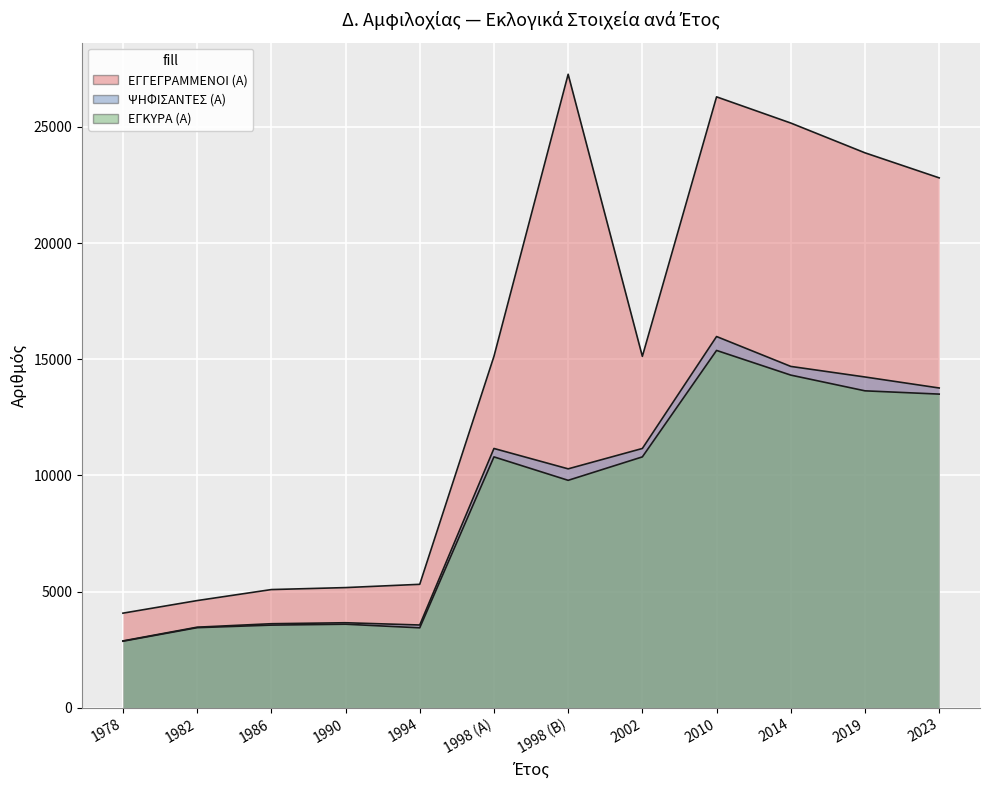

What are all the series names shown in the legend?

ΕΓΓΕΓΡΑΜΜΕΝΟΙ (Α), ΨΗΦΙΣΑΝΤΕΣ (Α), ΕΓΚΥΡΑ (Α)